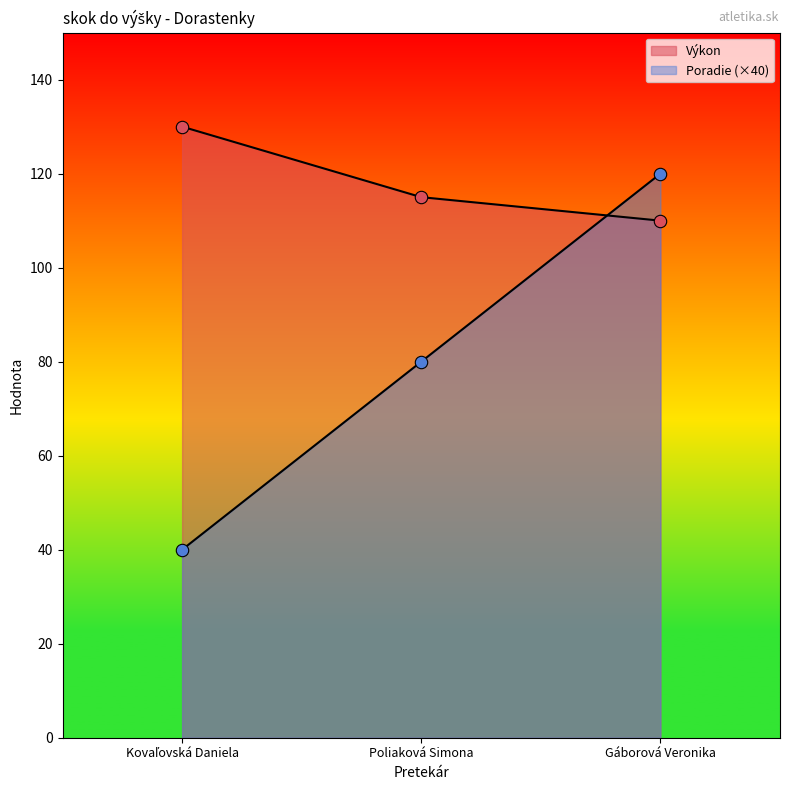

Which series reaches the minimum Y coordinate?

Poradie